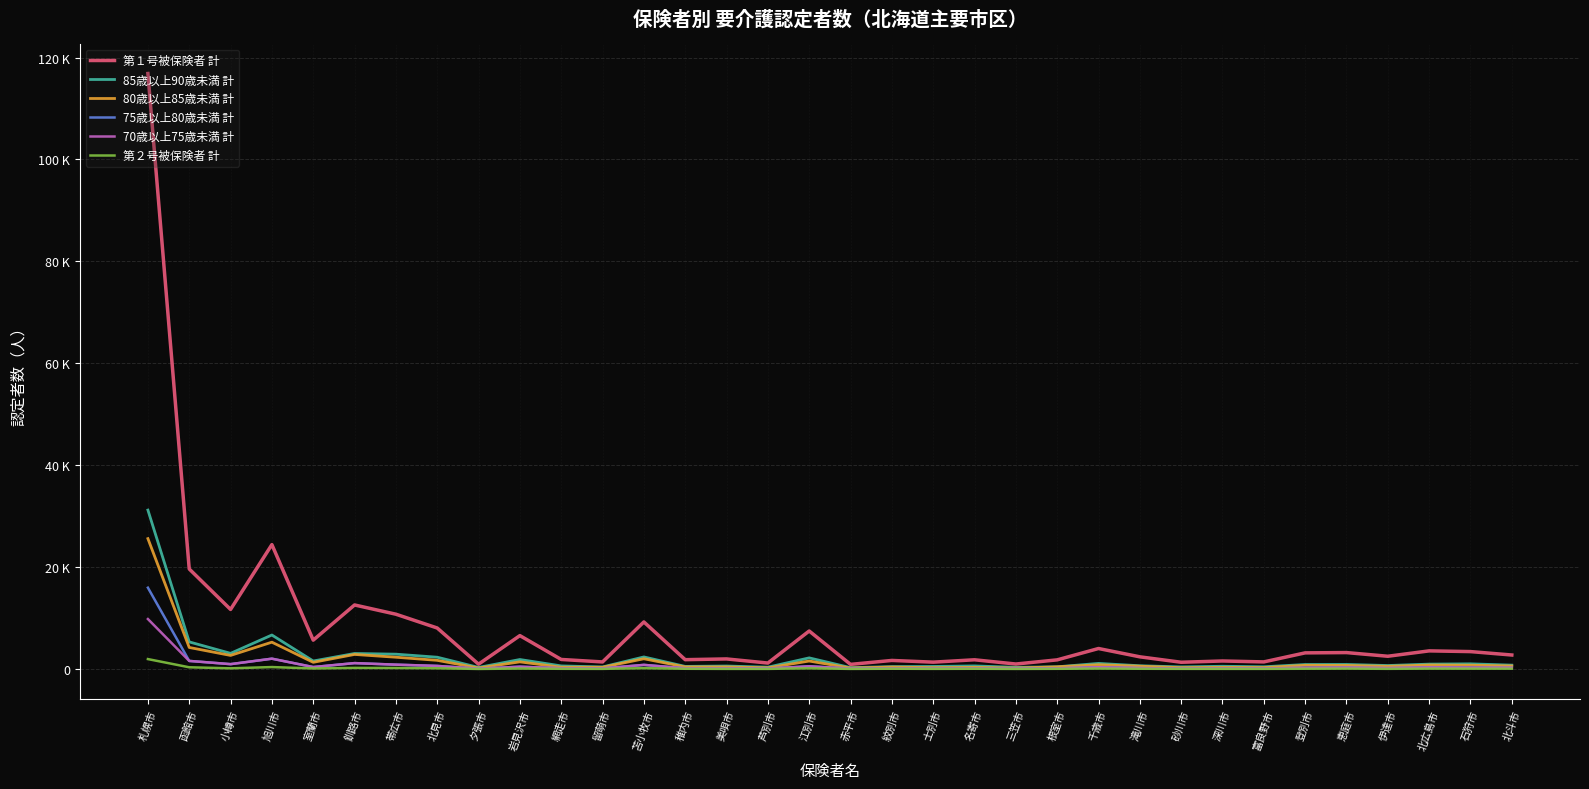

Does the chart display data point markers on the line(s)?

No